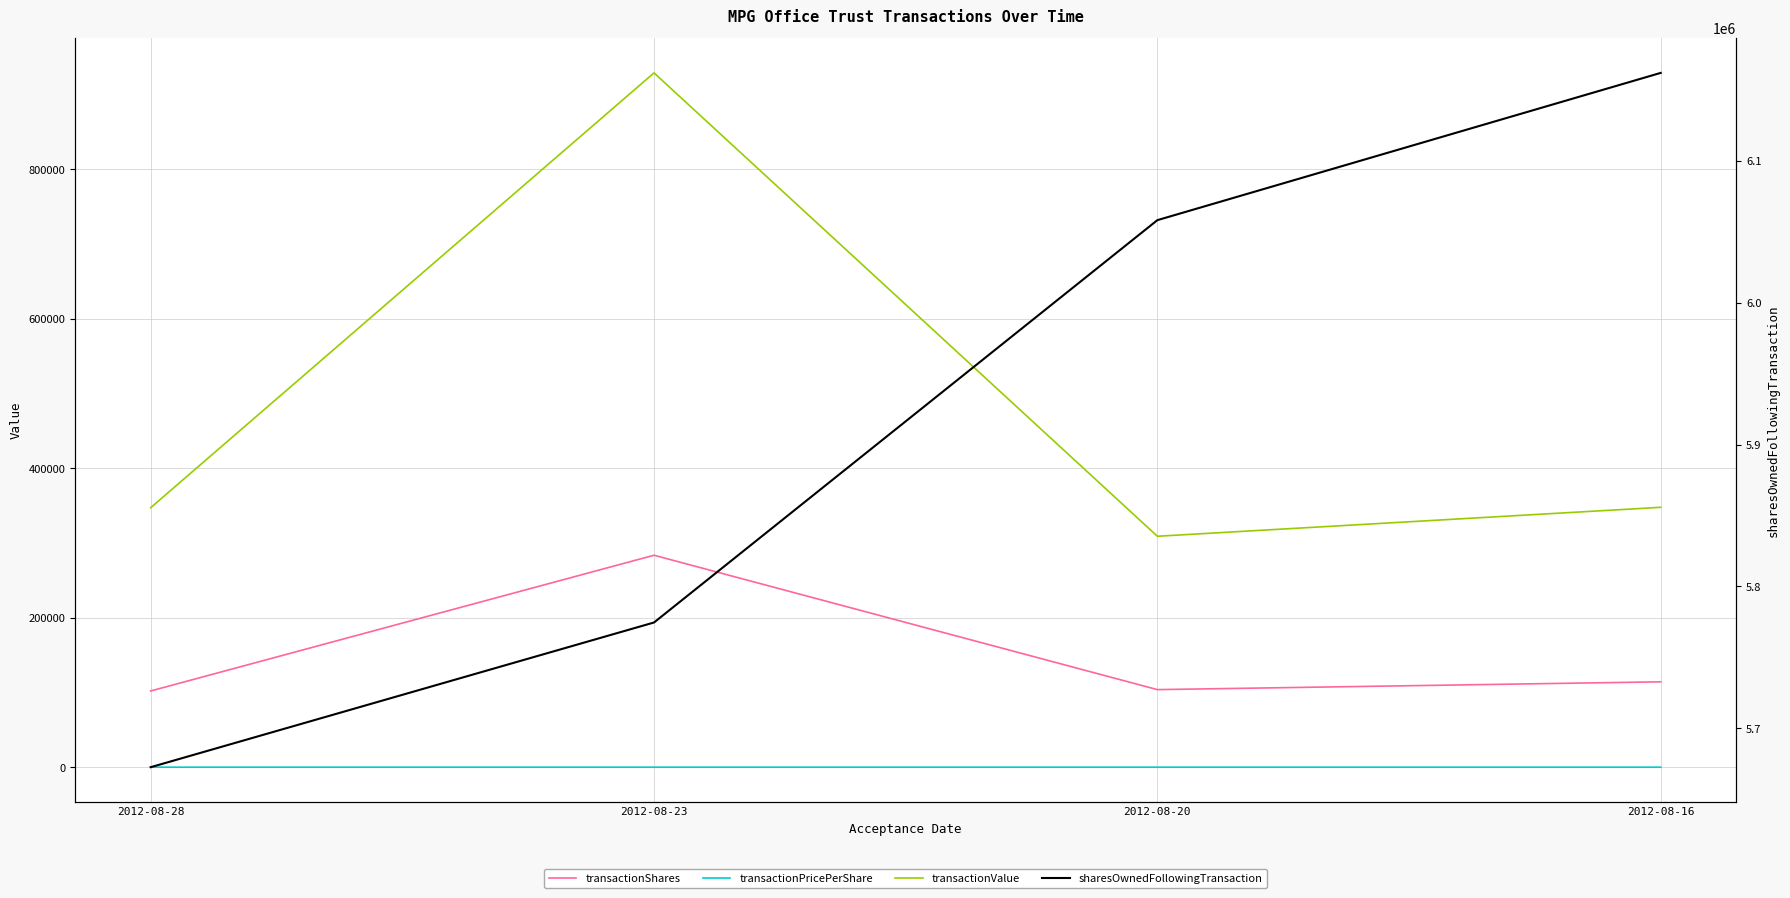

How many interior local peaks does the transactionShares series have?

1